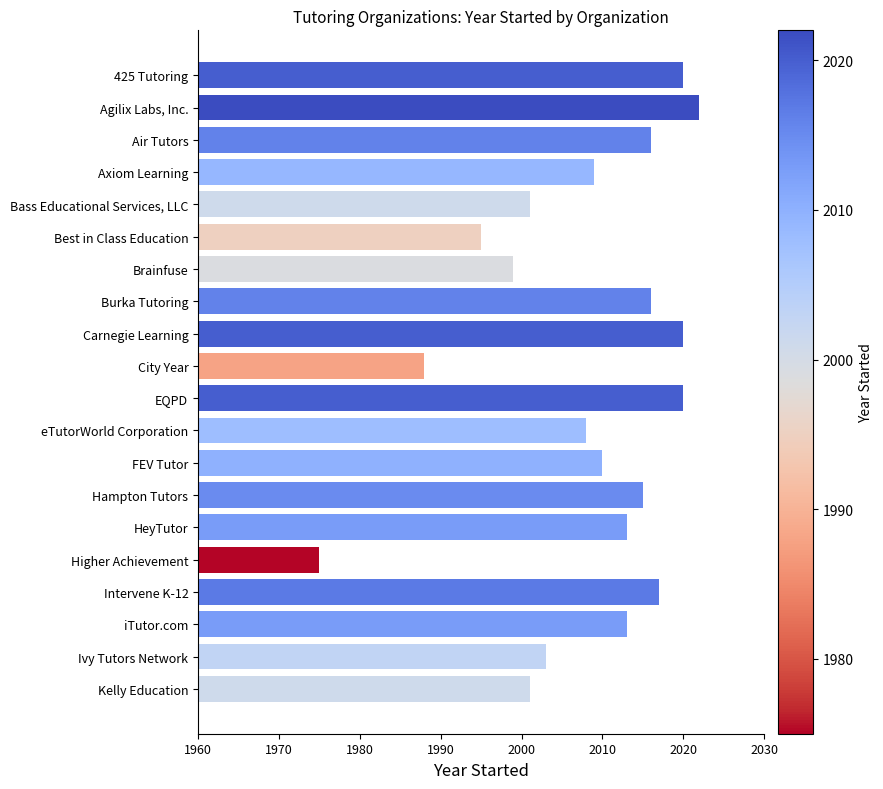

What is the smallest value displayed?

1975